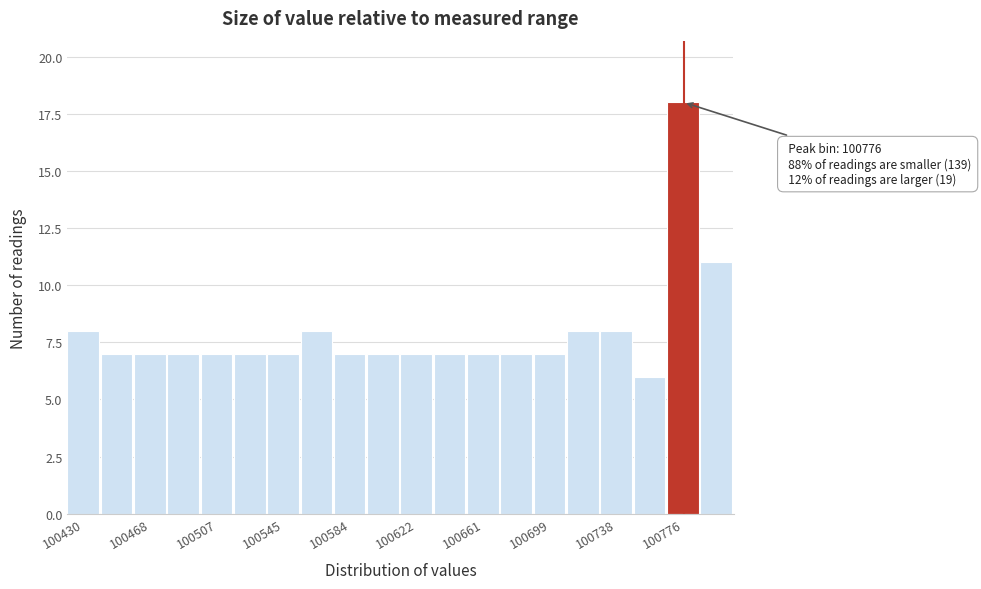

Read against the x-axis, roughly where is the centre of the tallest bar?

100775